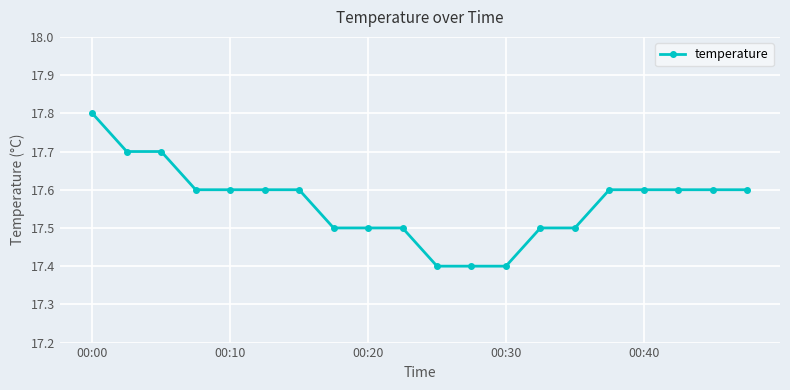

What is the sum of all values?

351.3